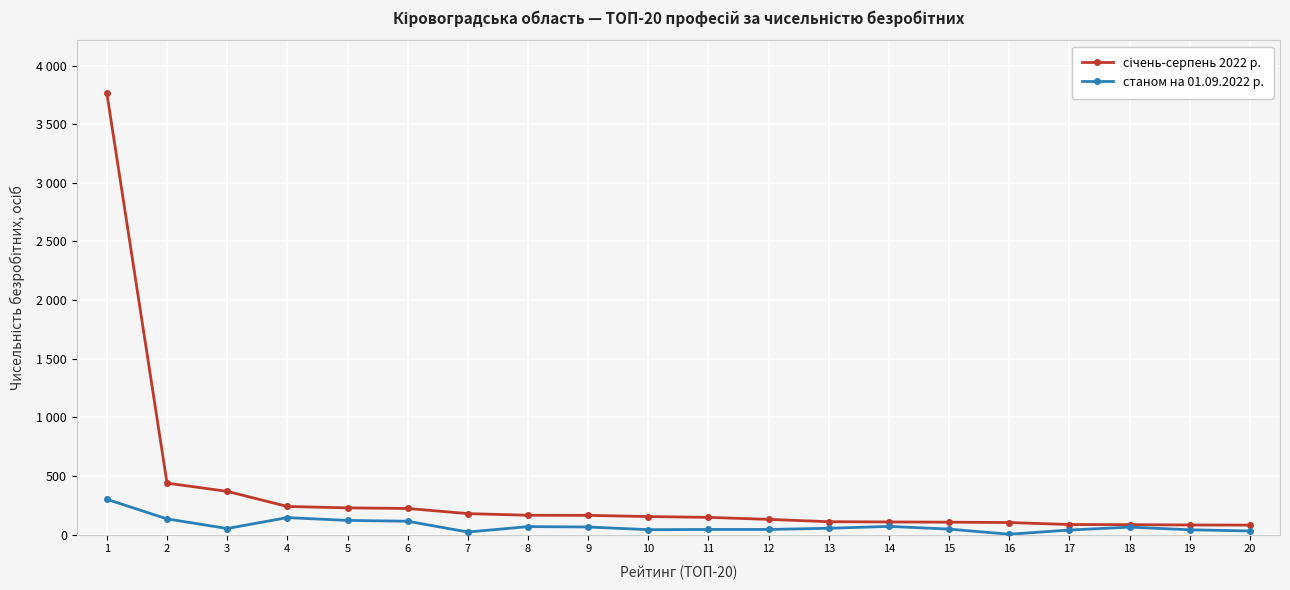

At 11, list the series in order from largest to smallest.

січень-серпень 2022 р., станом на 01.09.2022 р.